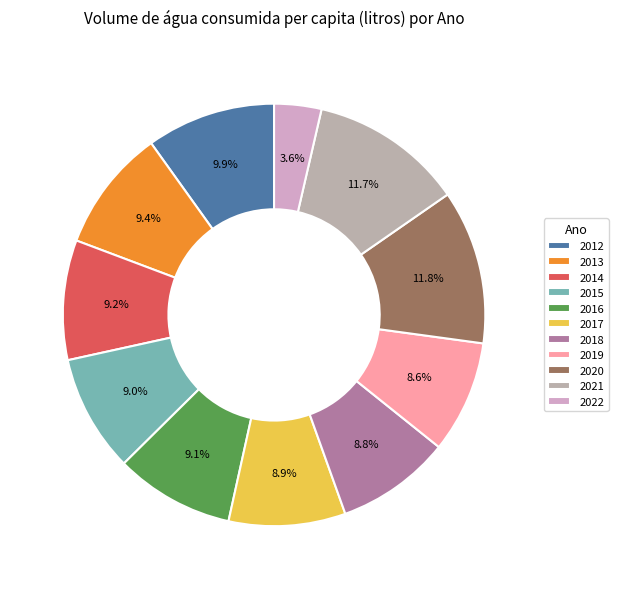

To the nearest percent, what is the difference between the 2020 and 2014 slice percentages?

3%